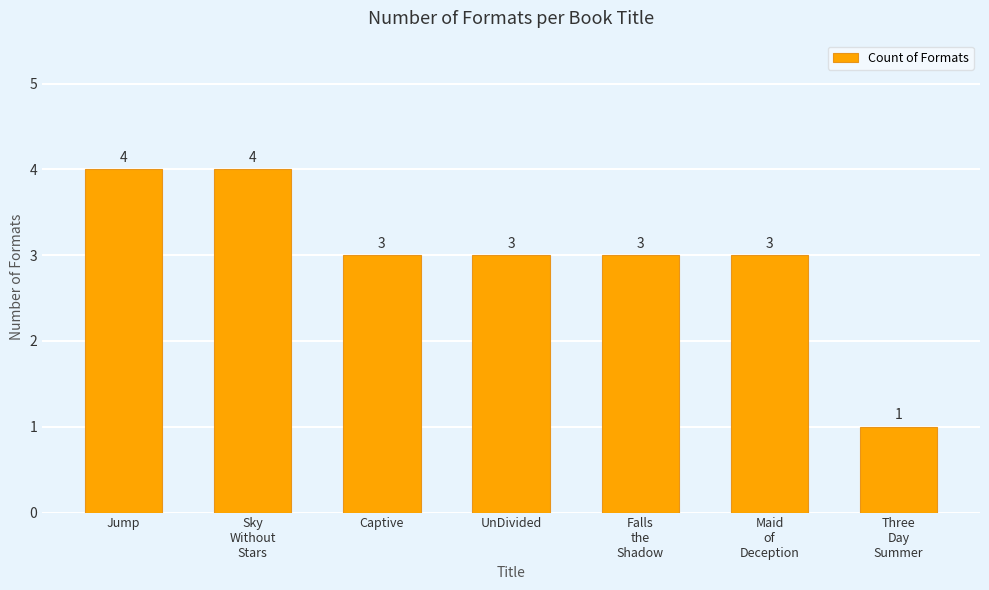

What position from the left is Captive?

3